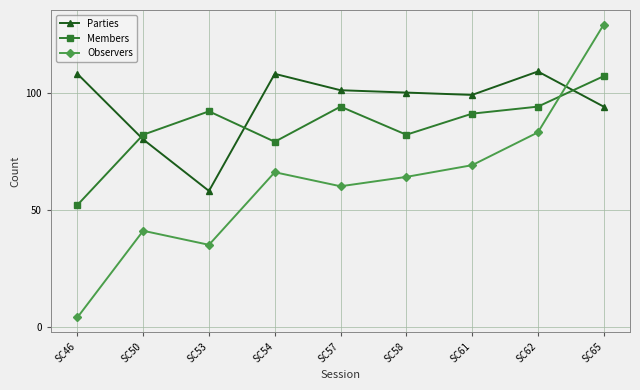

What is the average value of the Parties series?

95